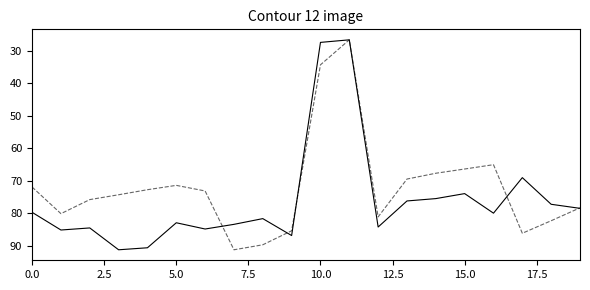

What is the maximum value shown in the chart?

91.3